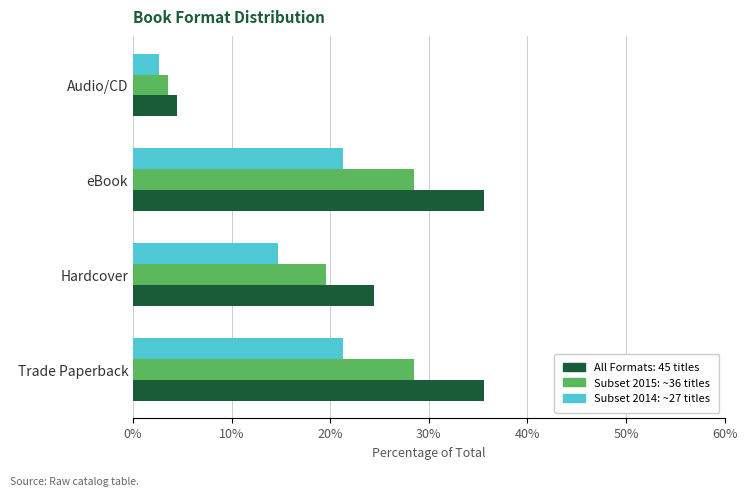

What is the total value across all series at Trade Paperback?

85.3